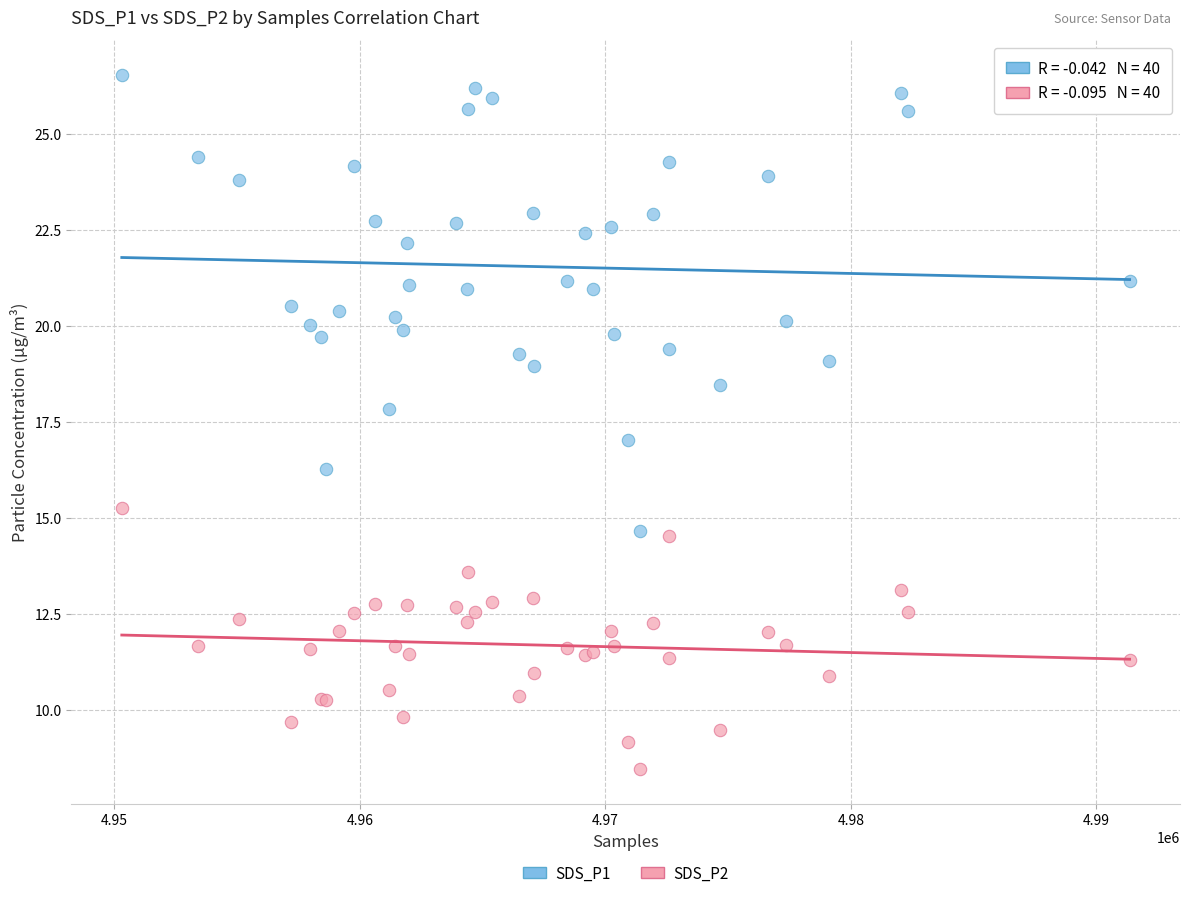

Which series reaches the maximum Y coordinate?

SDS_P1